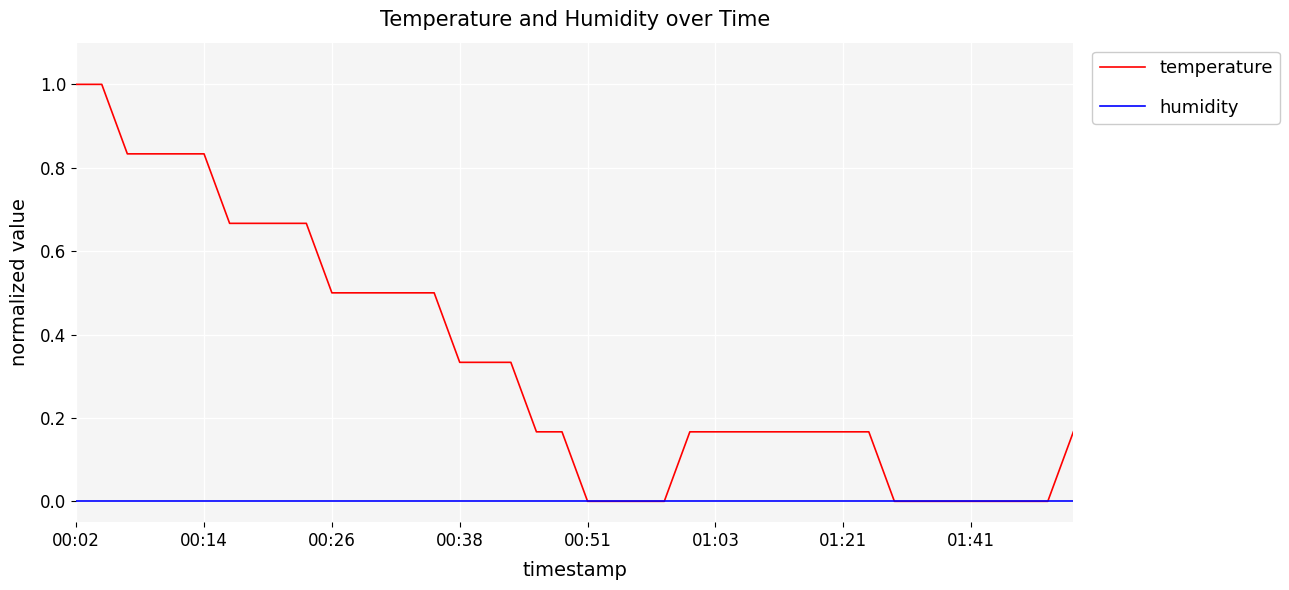

Rank the series by their average value, from highest to lowest.

temperature, humidity